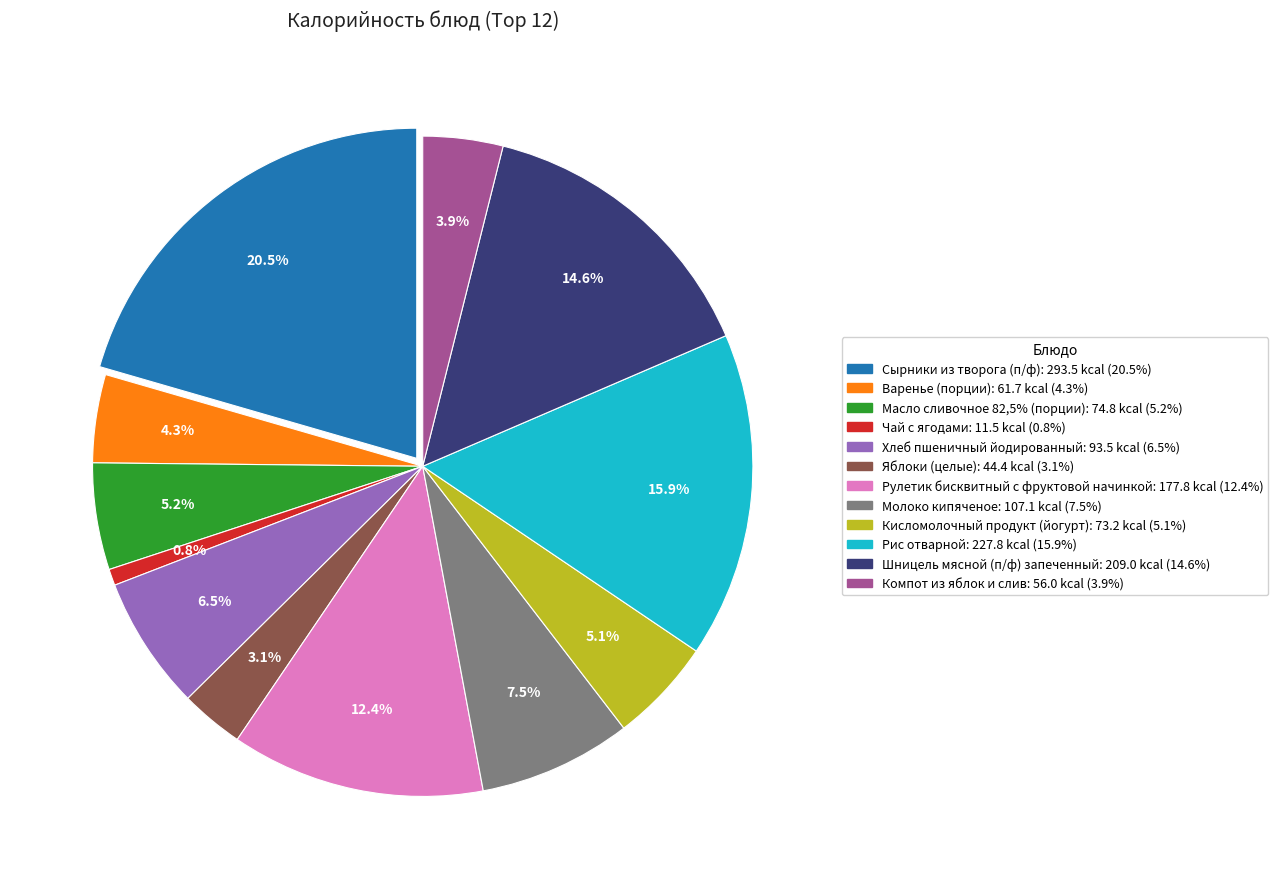

Does Кисломолочный продукт (йогурт) represent more than half of the total?

No